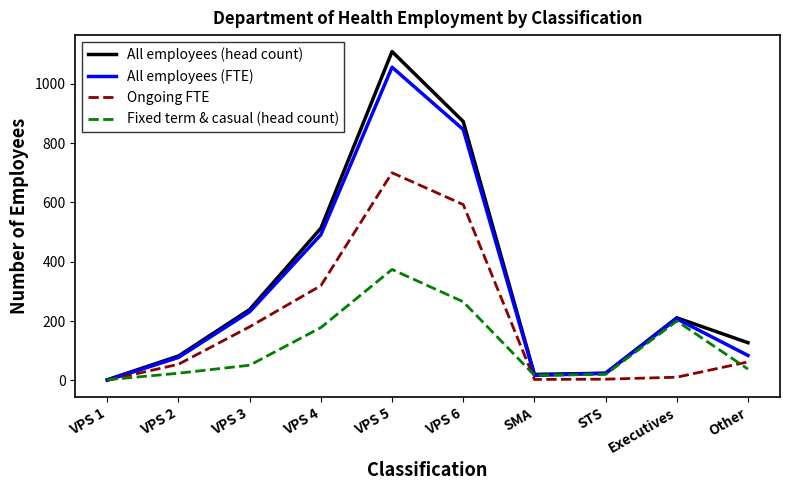

What is the sum of the Fixed term & casual (head count) values at Other and VPS 4?

216.0